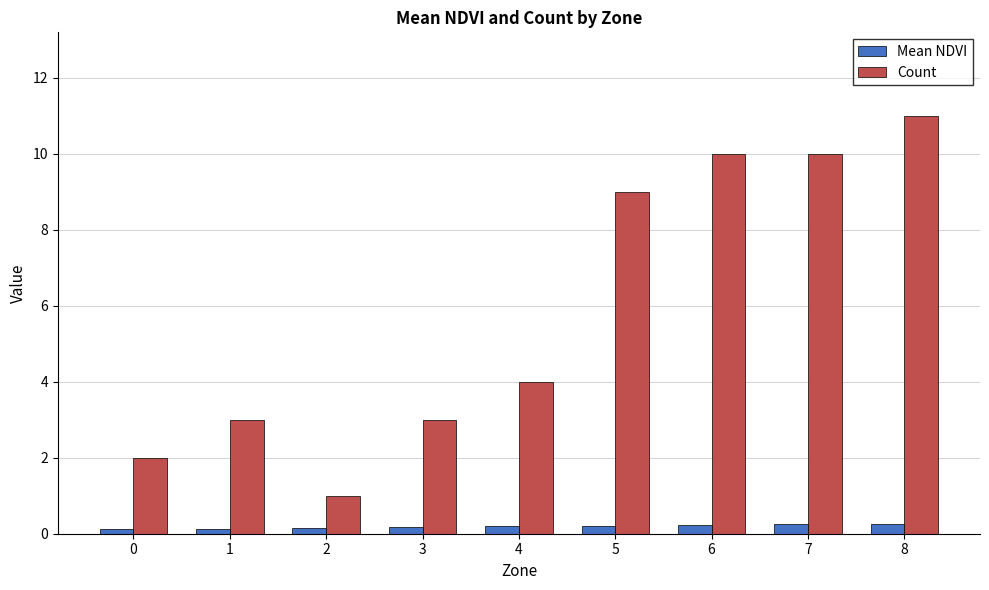

The Mean NDVI series shows 0.1 at 0. True or false?

True